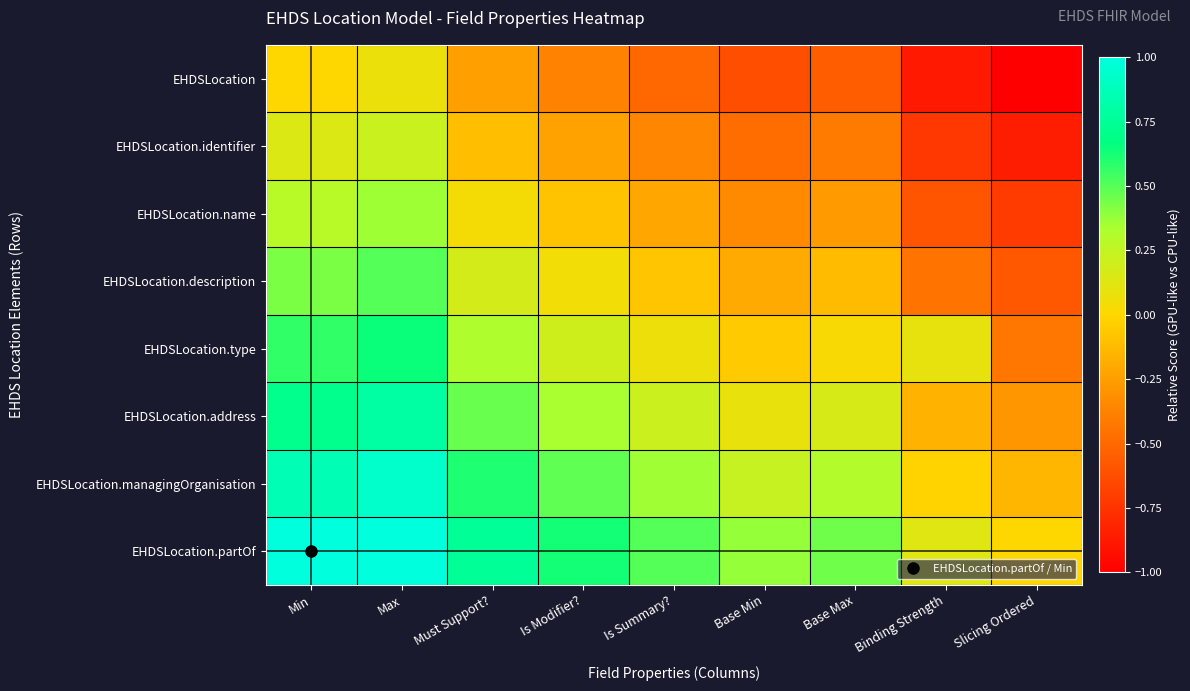

Which series has the largest total across all categories?

EHDSLocation.partOf